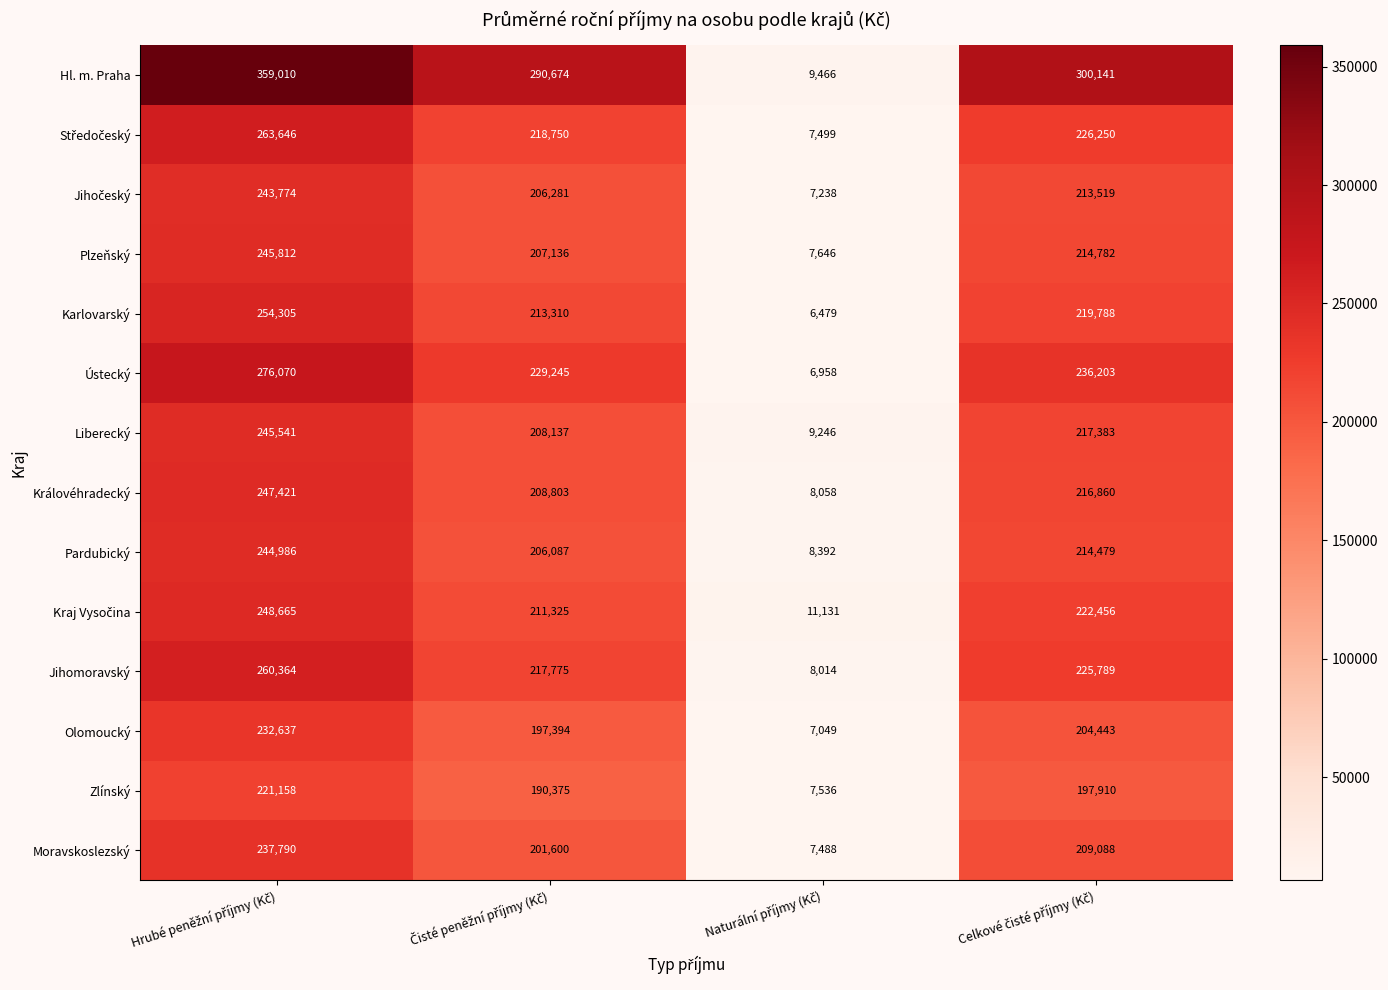

What is the difference between the second highest and minimum values in the Pardubický series?

206087